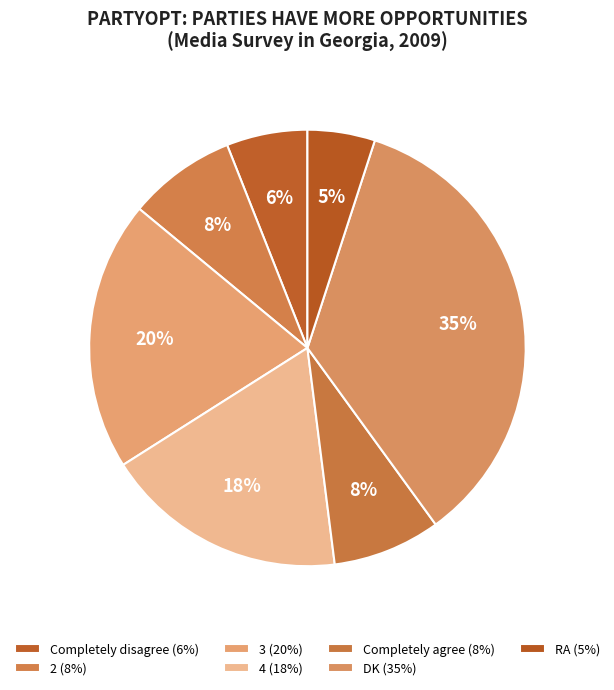

How many slices are in this pie chart?

7